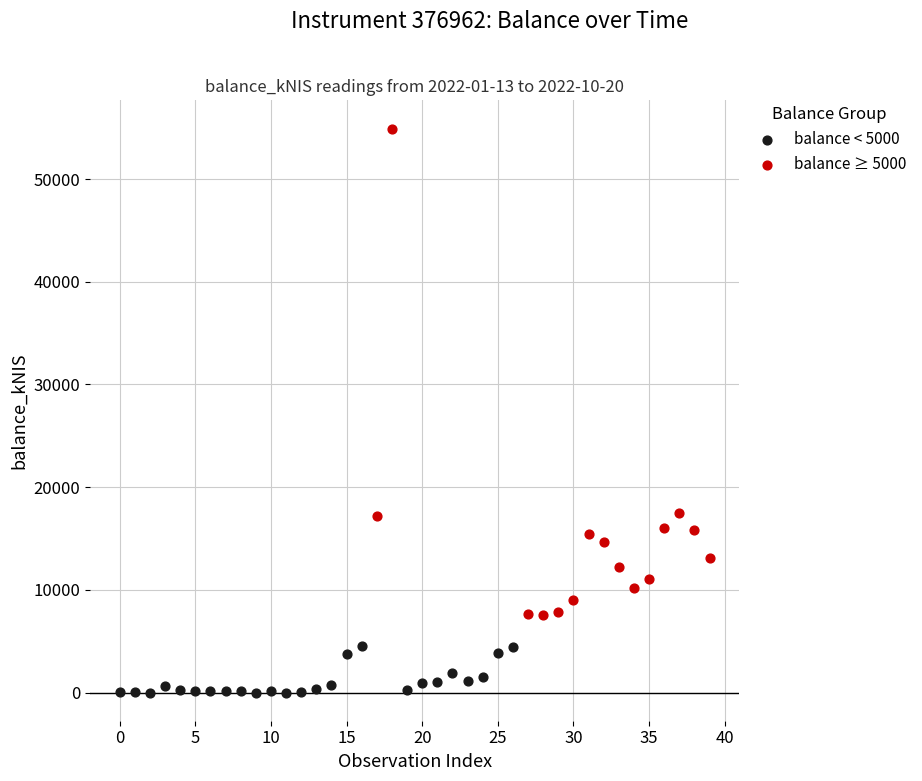

Which series reaches the minimum Y coordinate?

balance < 5000